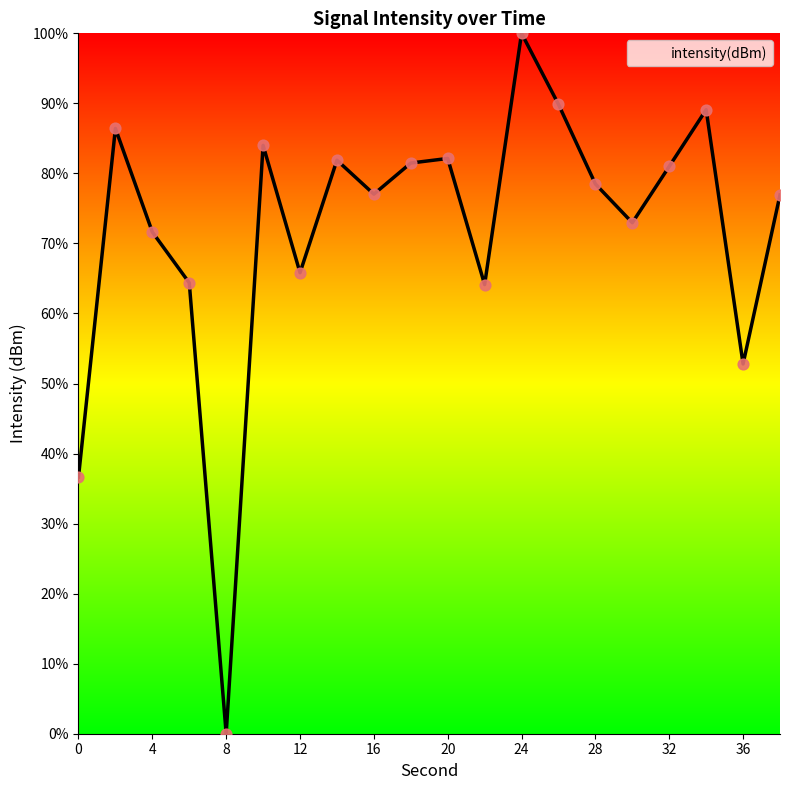

What is the difference between the maximum and minimum values?

100.0